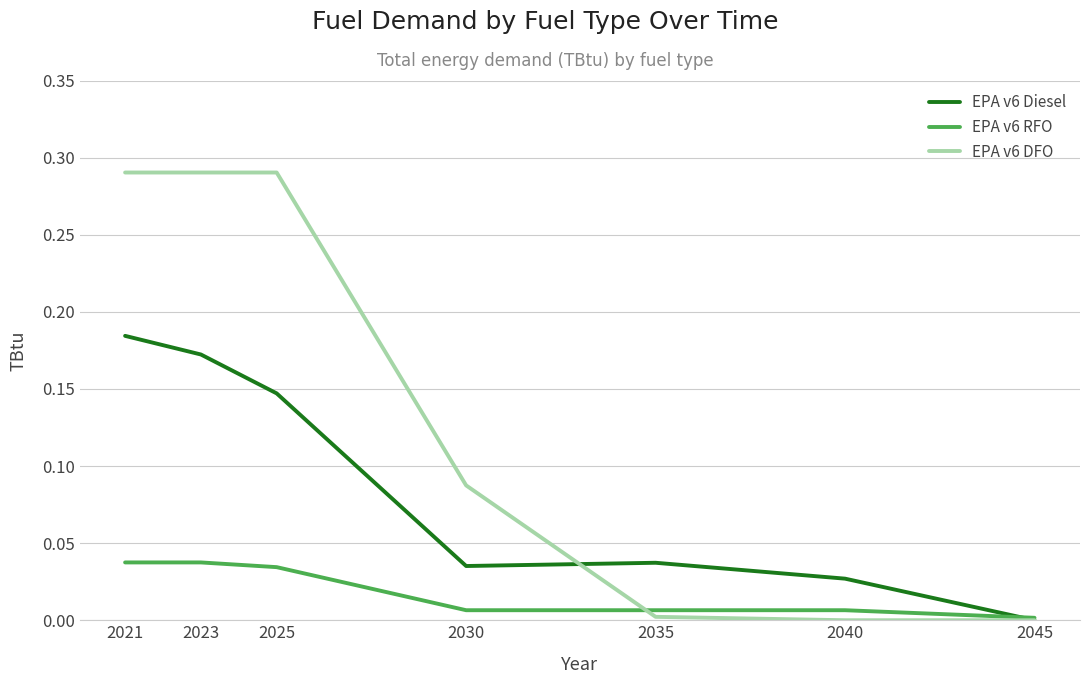

Which category has the highest value in the EPA v6 Diesel series?

2021